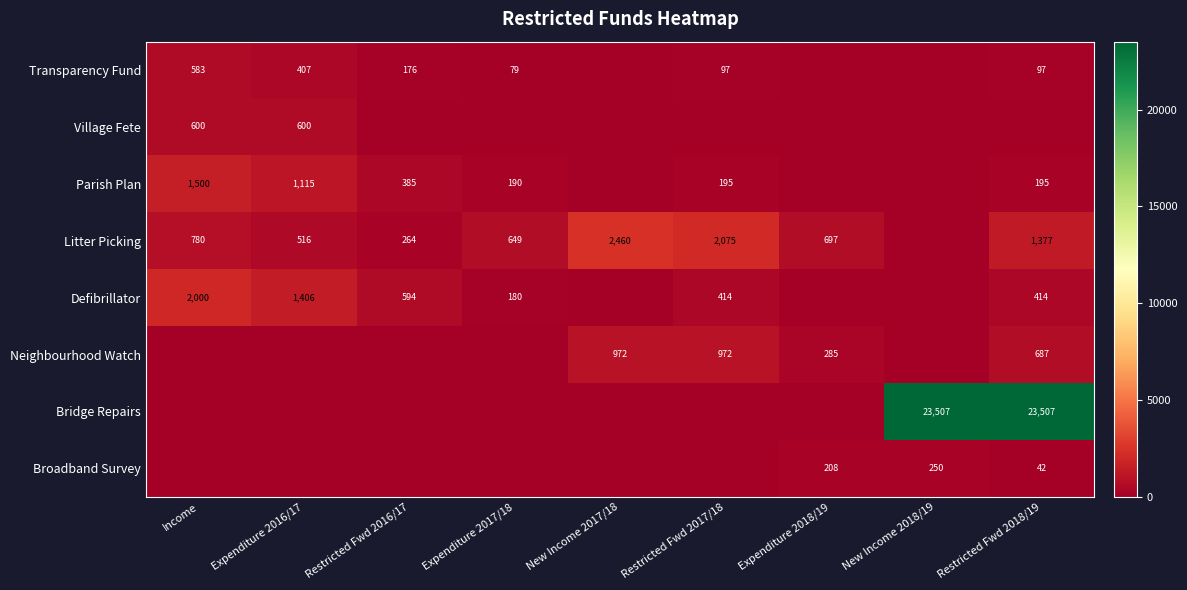

The value of Defibrillator at Restricted Fwd 2018/19 is 170. True or false?

False